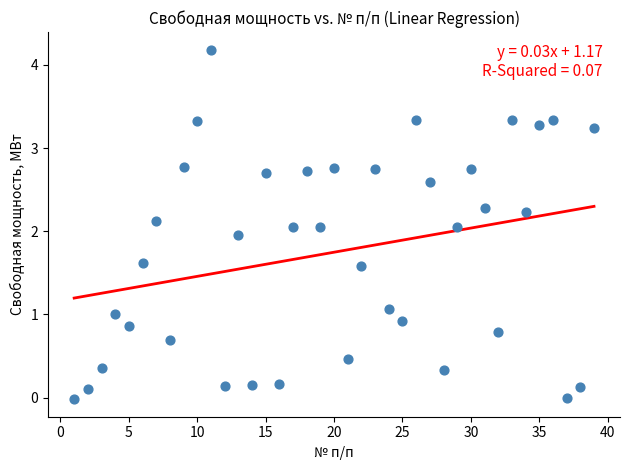

What is the range of Y values (max minus min)?

4.2